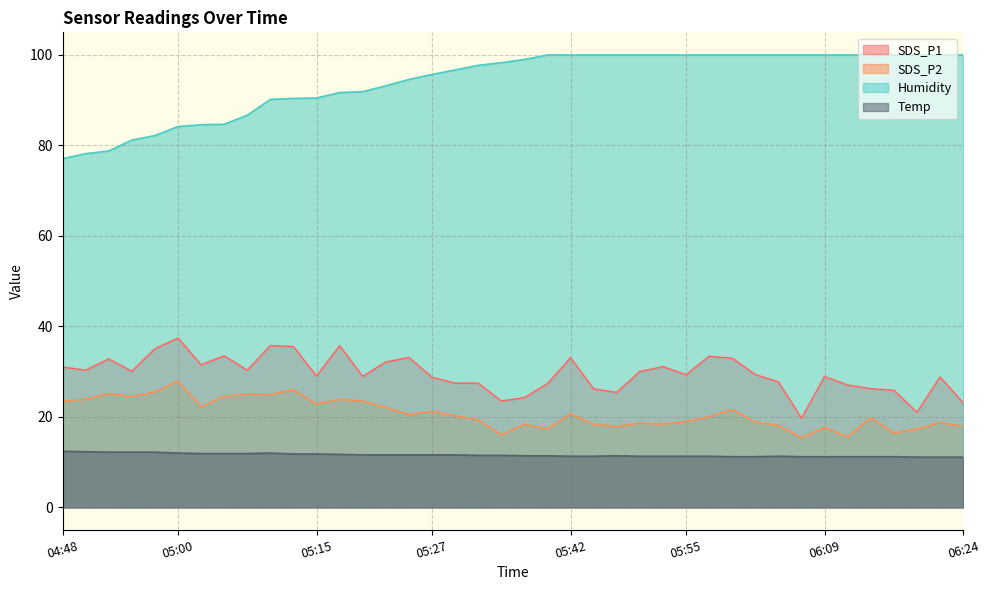

Which series has the largest range (max minus min)?

Humidity